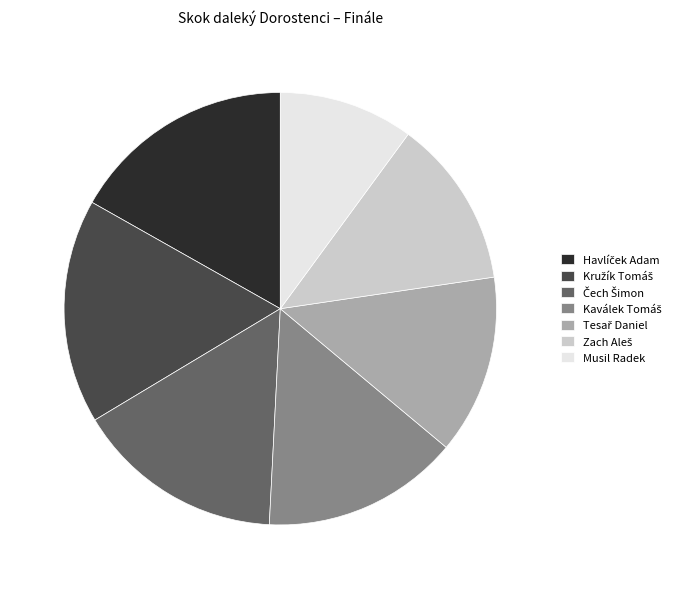

Which category has the smallest portion of the pie?

Musil Radek